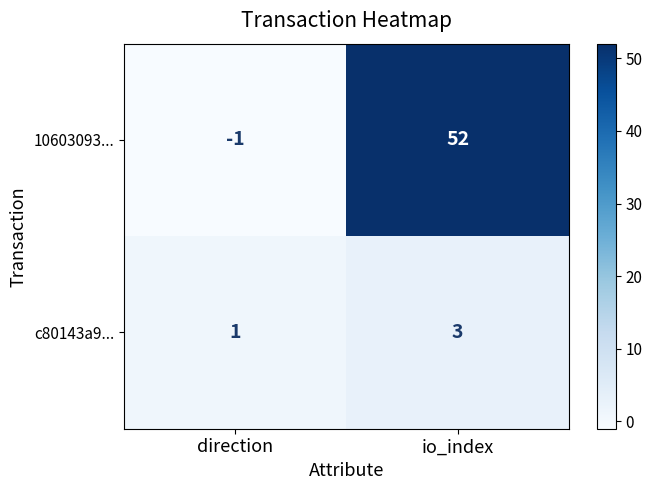

The 10603093... series shows 52 at io_index. True or false?

True